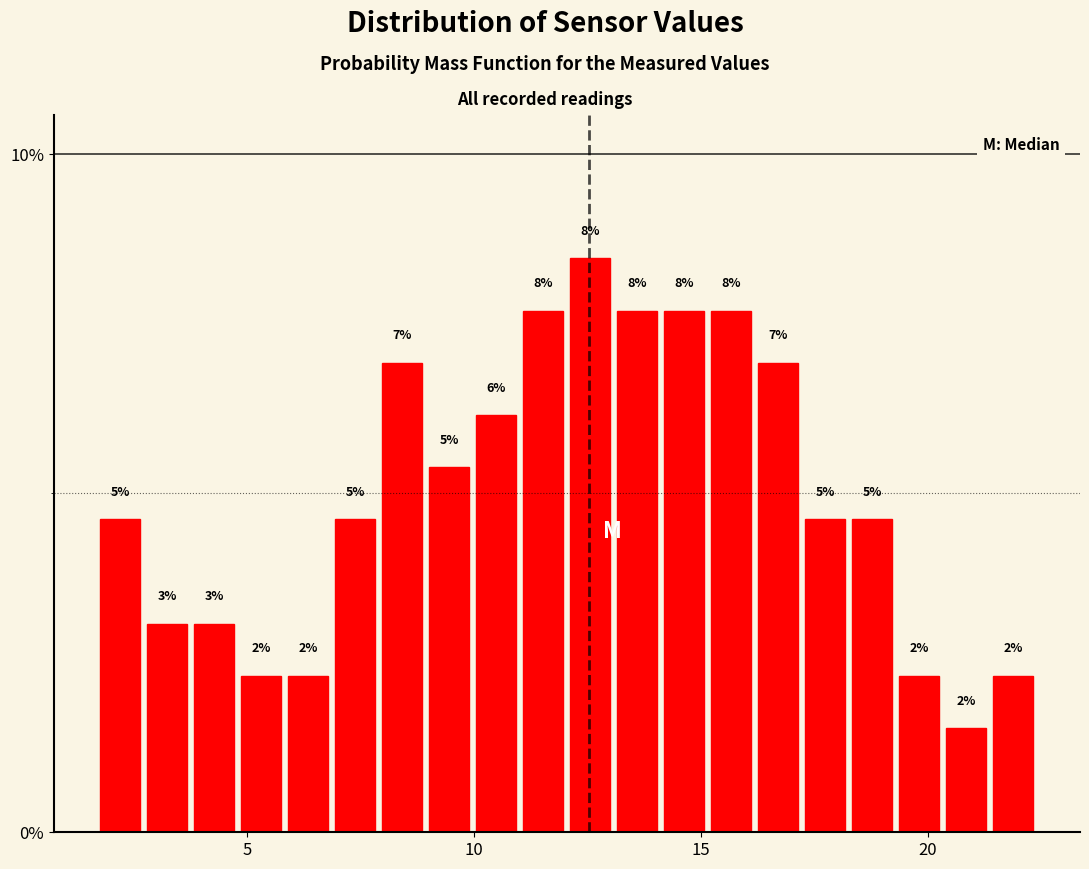

Read against the x-axis, roughly where is the centre of the tallest bar?

12.5